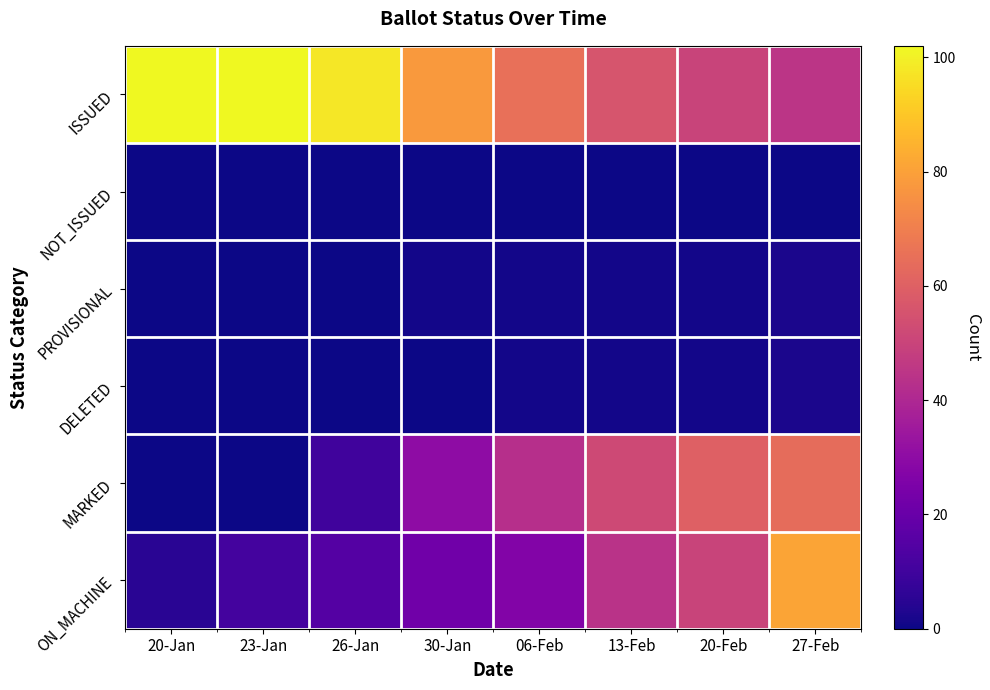

Reading left to right, what are all the values shown in this chart?

ISSUED: 20-Jan=102	23-Jan=102	26-Jan=98	30-Jan=78	06-Feb=65	13-Feb=56	20-Feb=50	27-Feb=45
NOT_ISSUED: 20-Jan=0	23-Jan=0	26-Jan=0	30-Jan=0	06-Feb=0	13-Feb=0	20-Feb=0	27-Feb=0
PROVISIONAL: 20-Jan=0	23-Jan=0	26-Jan=0	30-Jan=1	06-Feb=1	13-Feb=1	20-Feb=1	27-Feb=2
DELETED: 20-Jan=0	23-Jan=0	26-Jan=0	30-Jan=0	06-Feb=1	13-Feb=1	20-Feb=1	27-Feb=2
MARKED: 20-Jan=0	23-Jan=0	26-Jan=10	30-Jan=30	06-Feb=43	13-Feb=52	20-Feb=60	27-Feb=64
ON_MACHINE: 20-Jan=5	23-Jan=11	26-Jan=15	30-Jan=22	06-Feb=27	13-Feb=44	20-Feb=50	27-Feb=81